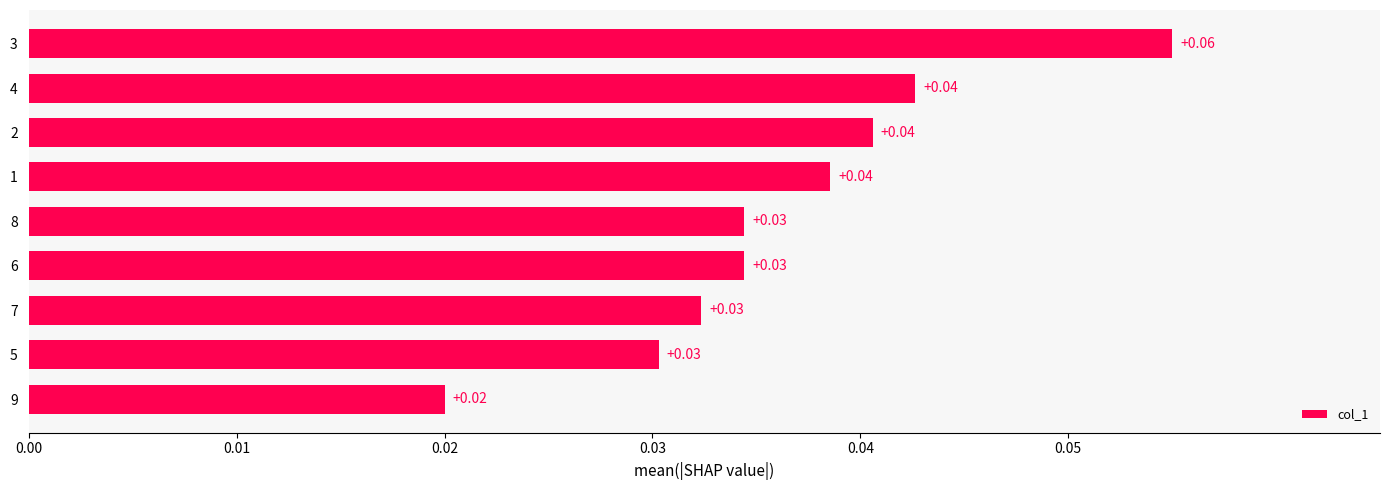

Between 8 and 9, which is larger?

8